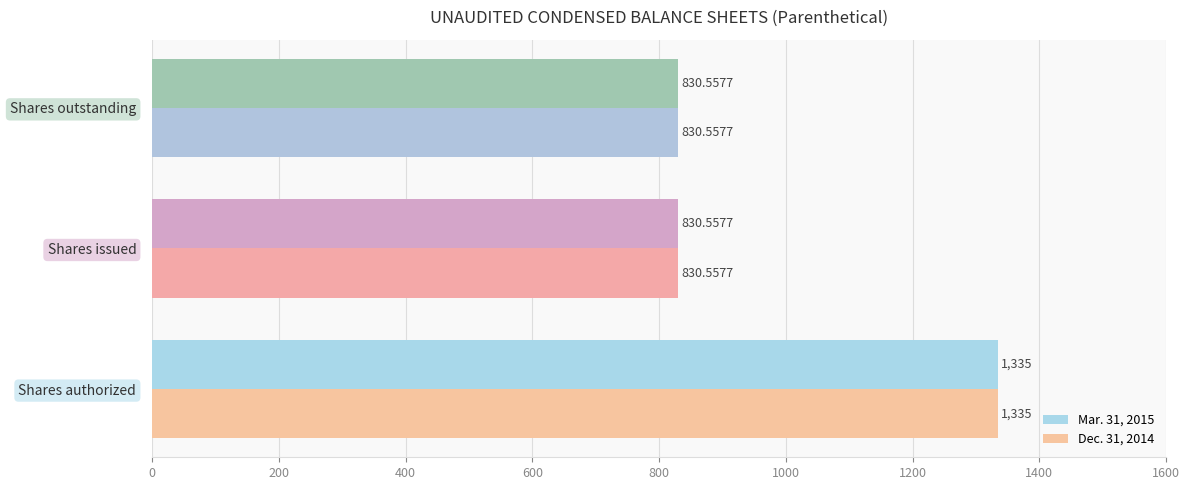

What is the total value across all series at Shares authorized?

2670.0